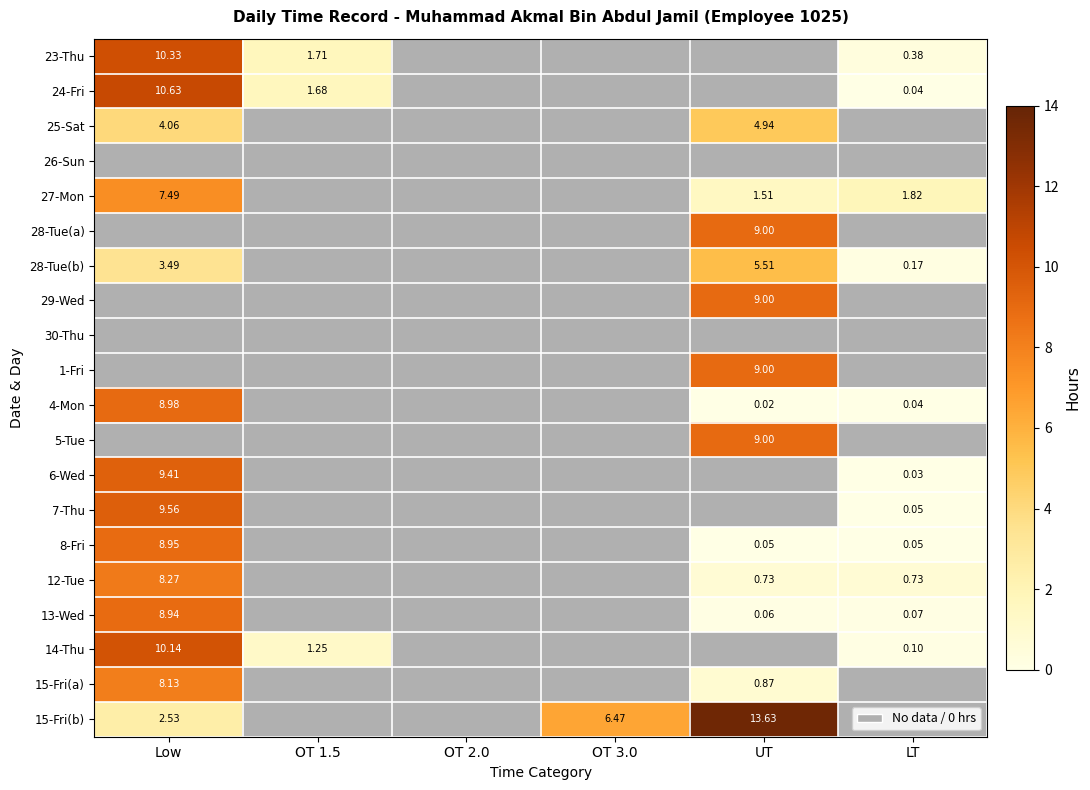

Which series has the largest range (max minus min)?

15-Fri(b)